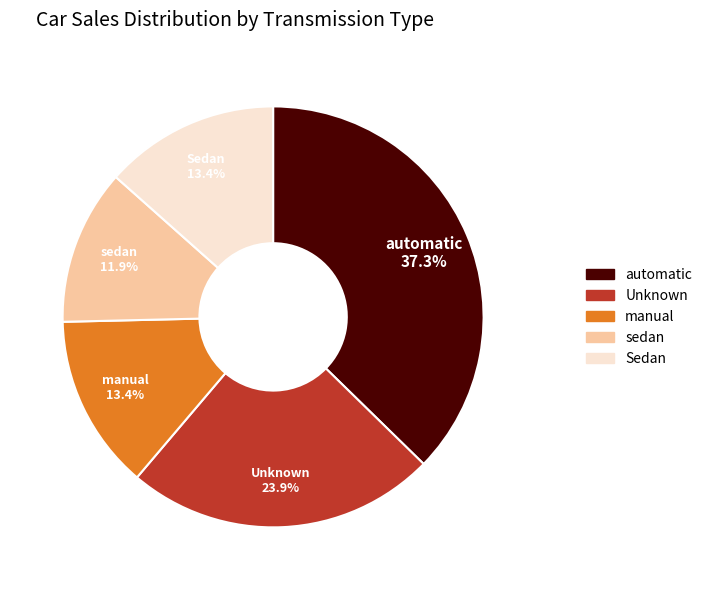

Does any single category account for the majority?

No